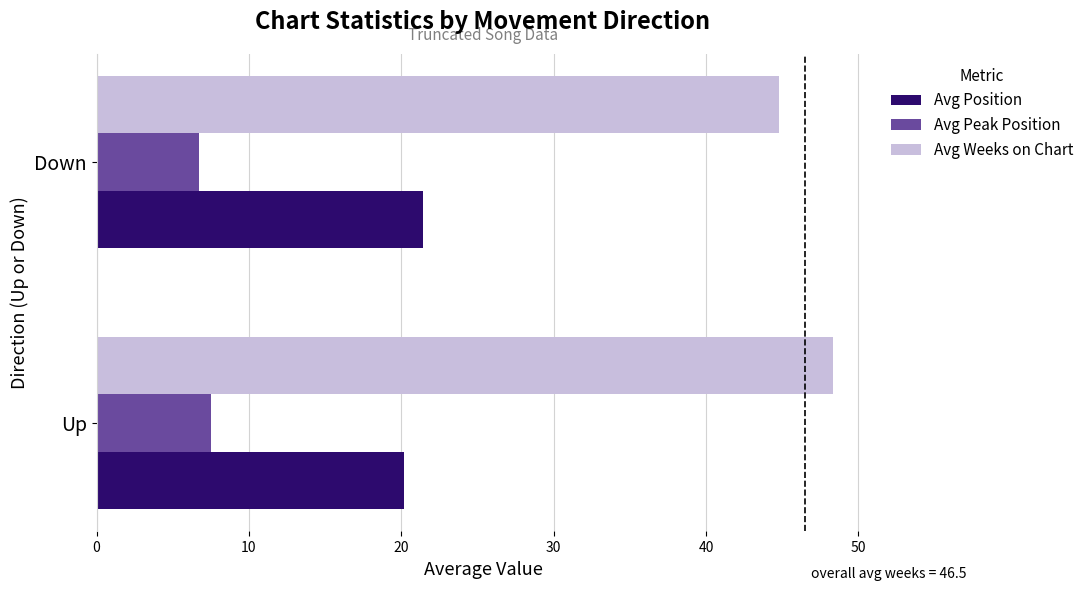

Is the value of Avg Position at Down greater than the value of Avg Weeks on Chart at Up?

No